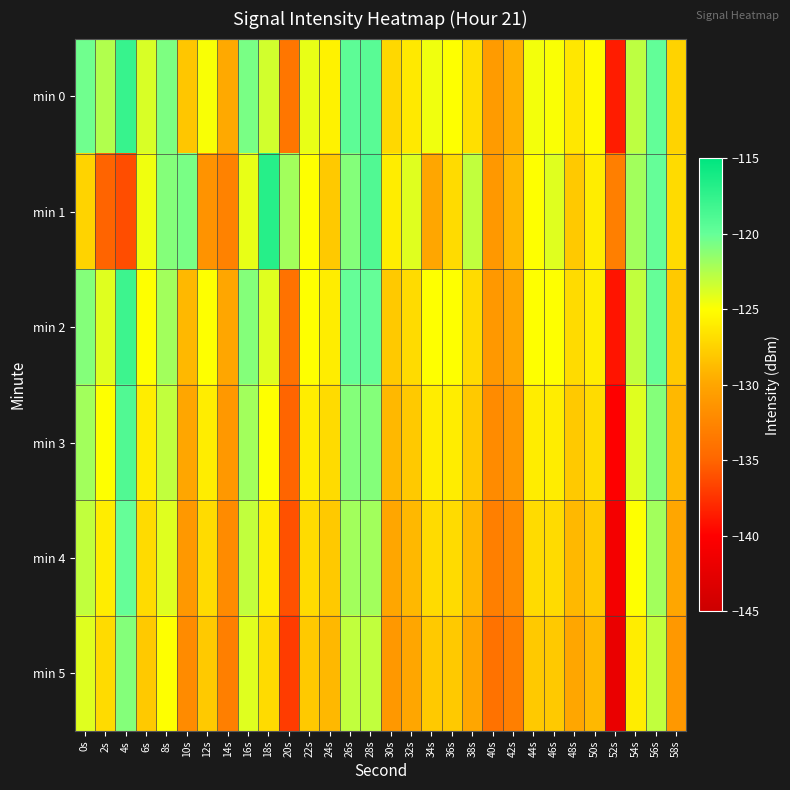

At 12s, list the series in order from largest to smallest.

min 0, min 2, min 3, min 4, min 5, min 1